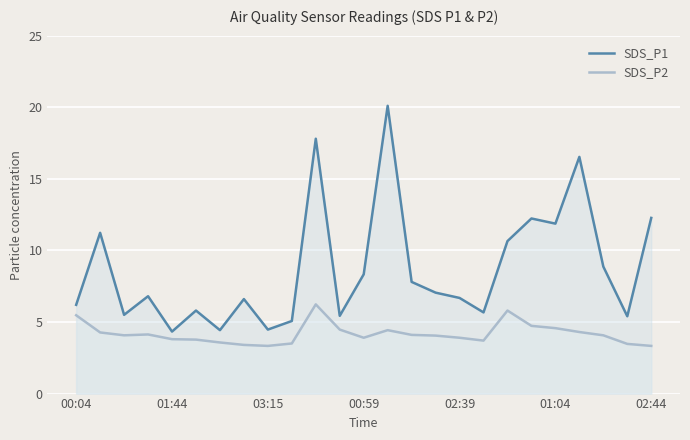

Reading right to left, transcribe all the data shown in this chart.

SDS_P1: 12.3	5.4	8.9	16.5	11.9	12.2	10.7	5.7	6.7	7.0	7.8	20.1	8.3	5.4	17.8	5.1	4.5	6.6	4.4	5.8	4.3	6.8	5.5	11.2	6.2
SDS_P2: 3.3	3.5	4.1	4.3	4.6	4.7	5.8	3.7	3.9	4.0	4.1	4.4	3.9	4.5	6.2	3.5	3.3	3.4	3.6	3.8	3.8	4.1	4.1	4.3	5.5